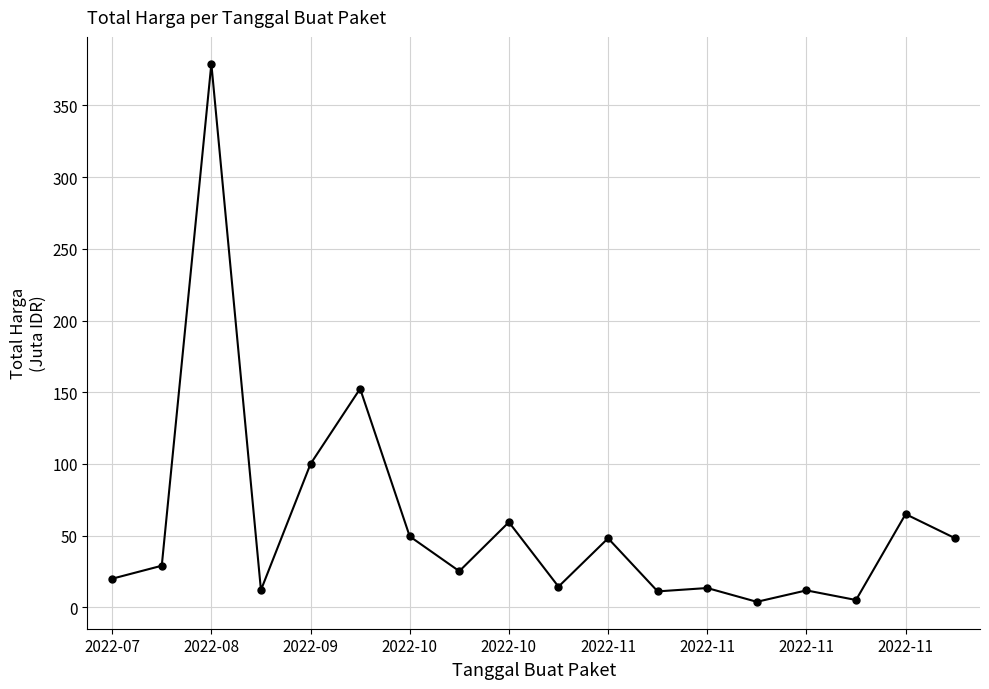

What is the value of the 2nd point from the left?

29.0